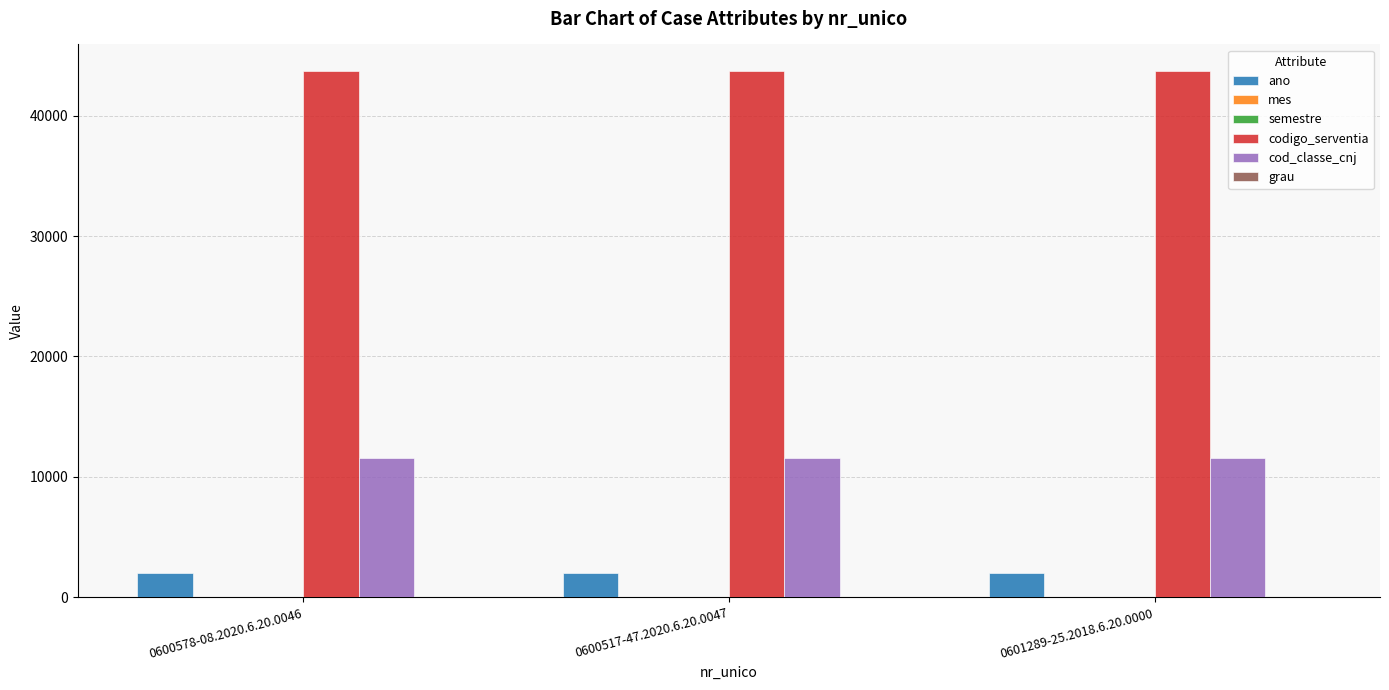

How many groups of bars are there?

3